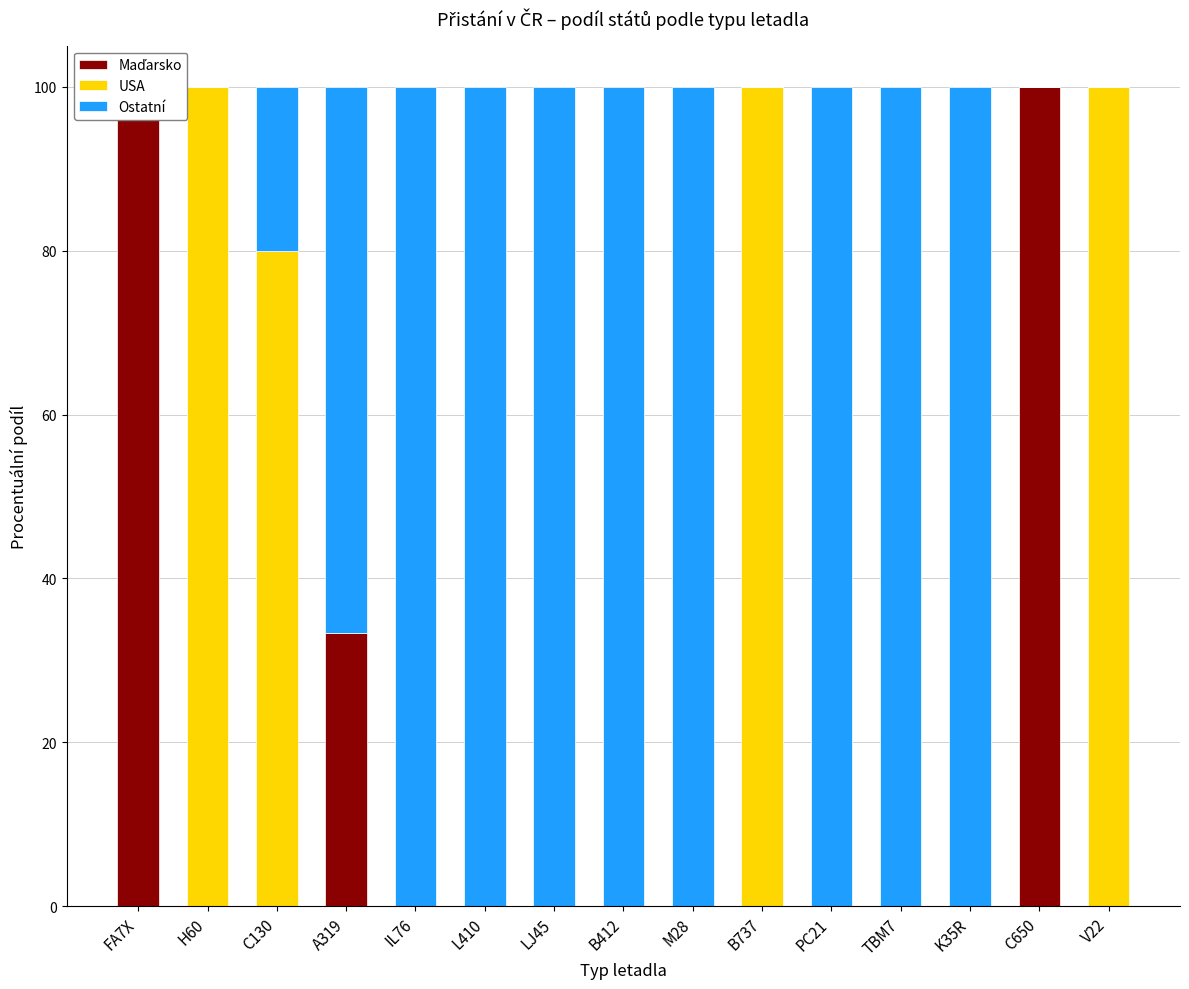

What is the sum of the Maďarsko values at C650 and B737?

100.0